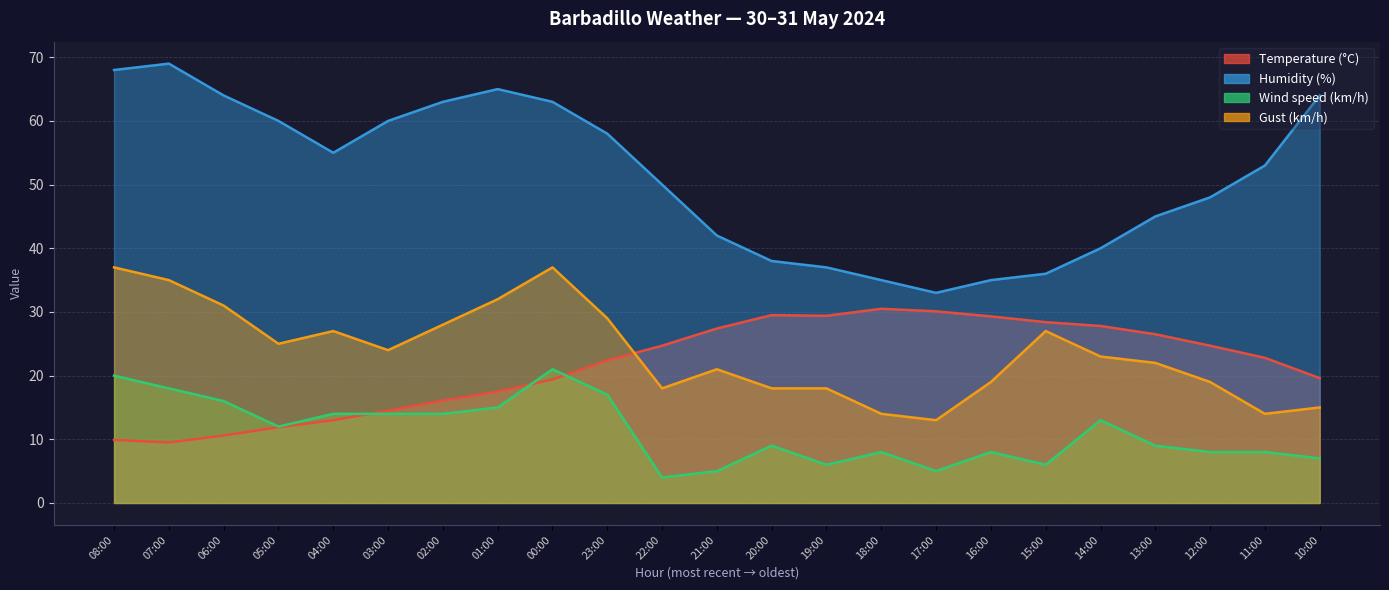

At 12:00, list the series in order from smallest to largest.

Wind speed (km/h), Gust (km/h), Temperature (°C), Humidity (%)